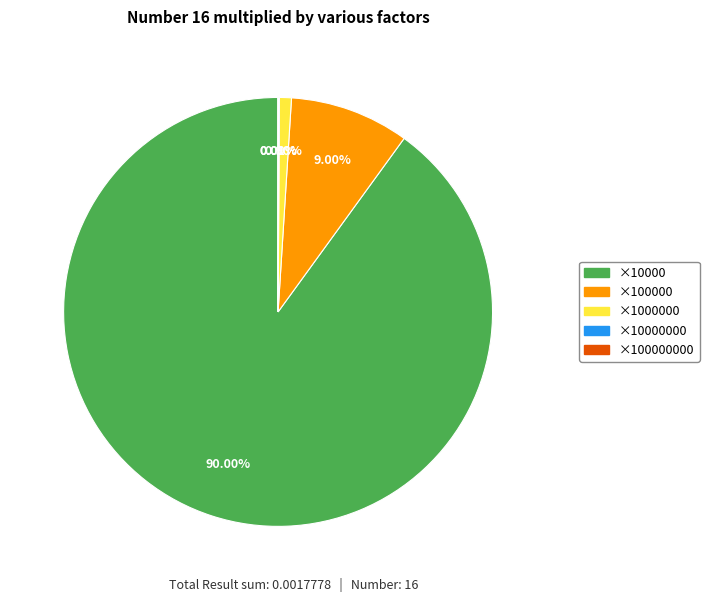

Is there any slice that represents more than half of the pie?

Yes